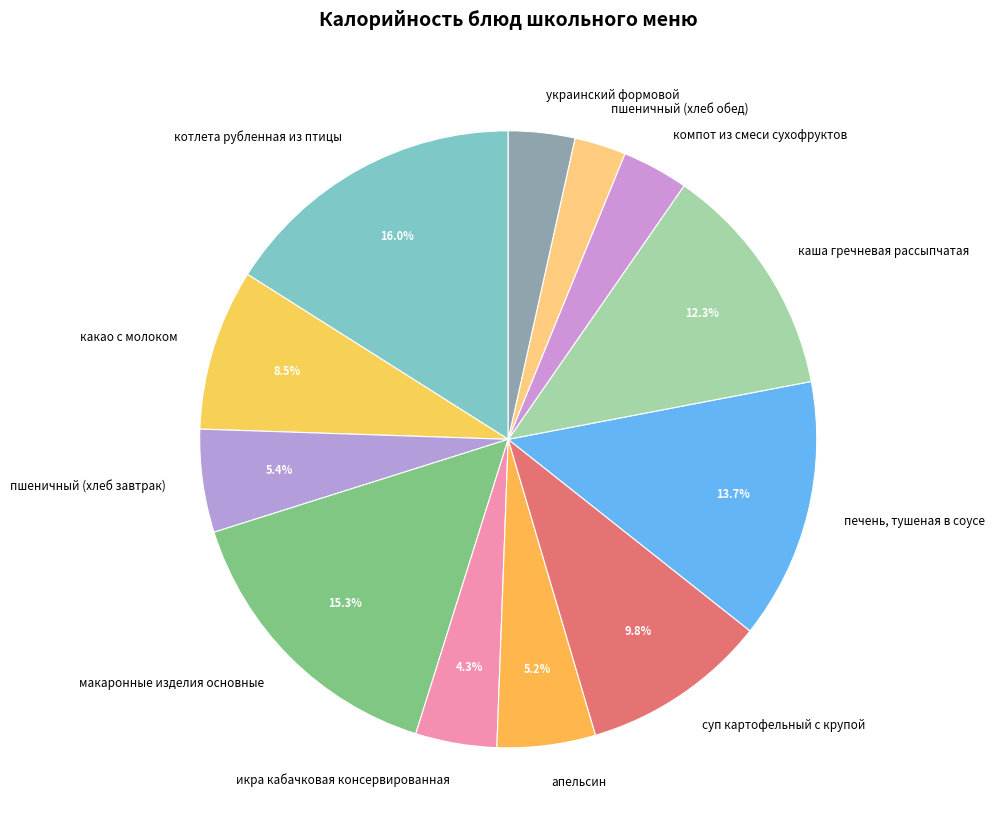

Is there any slice that represents more than half of the pie?

No